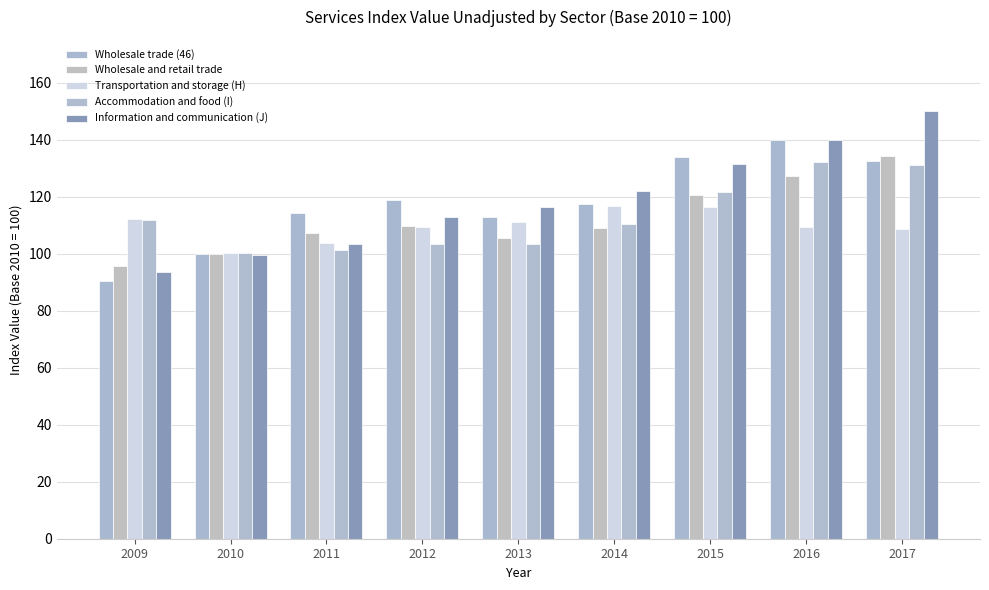

What is the smallest value displayed?

90.3